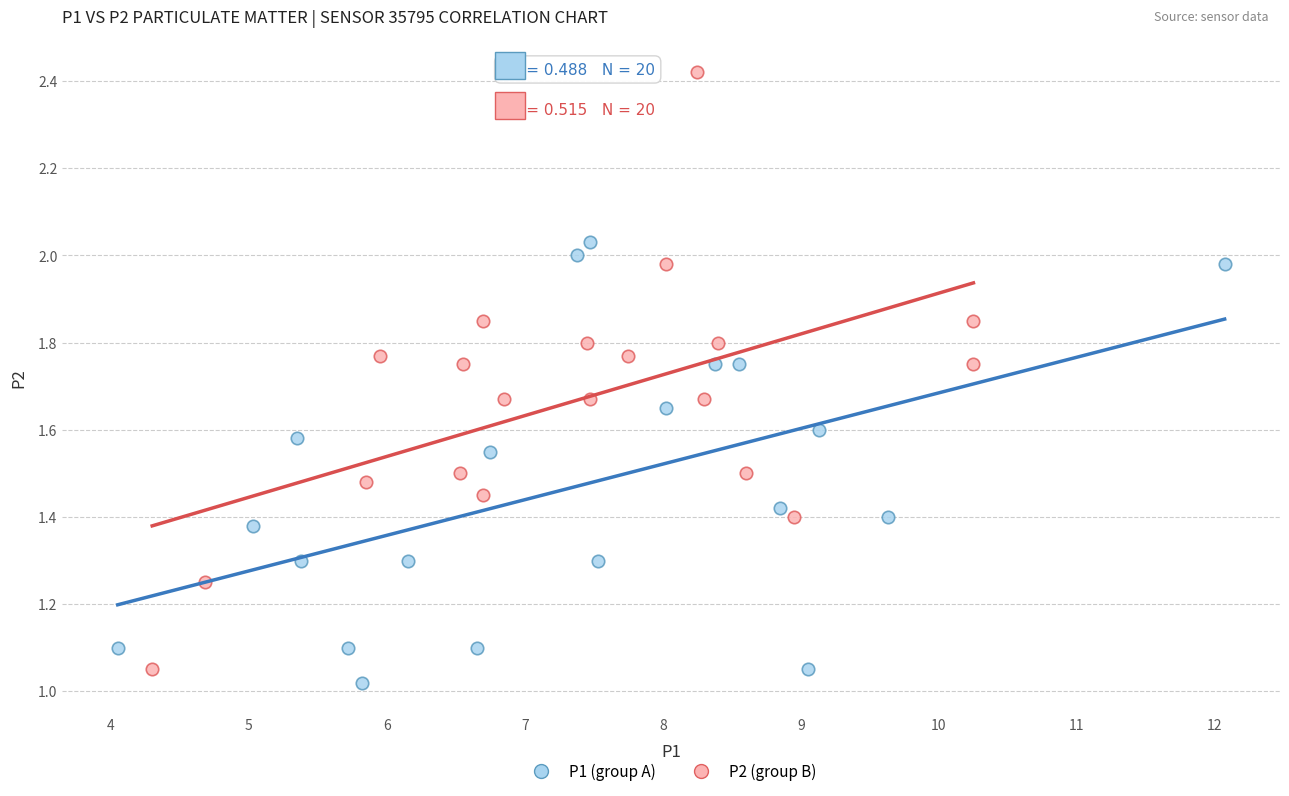

Which series has the widest spread of Y values?

P2 (group B)